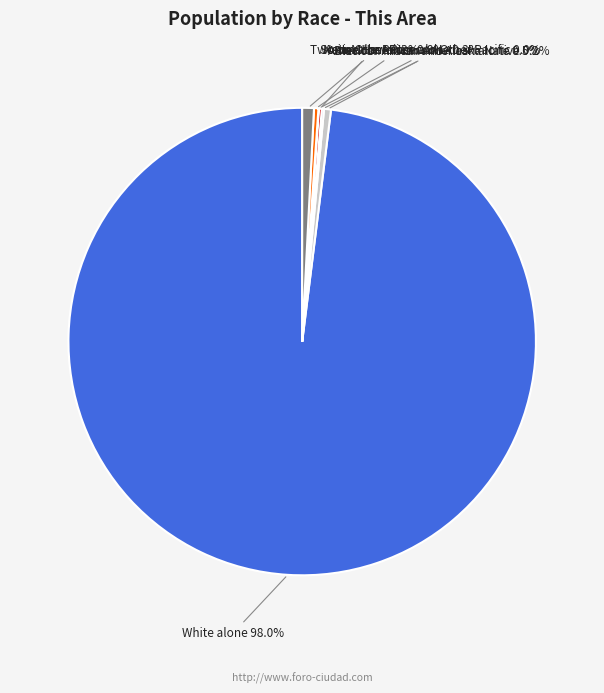

What is the majority slice?

White alone